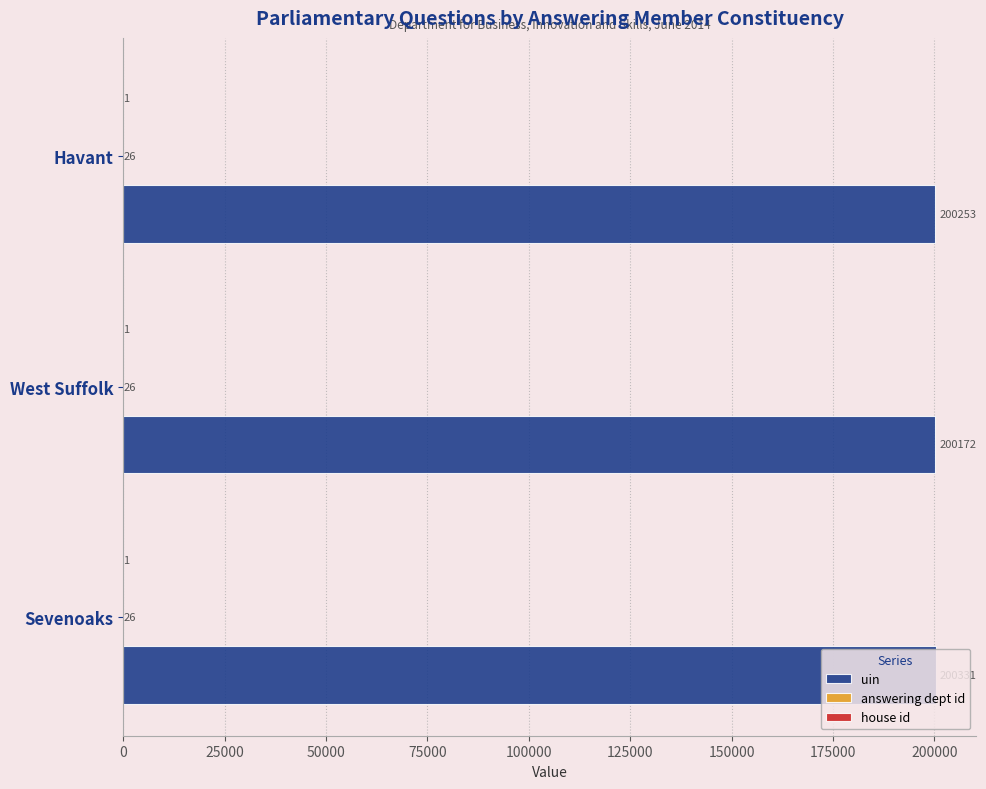

Is it true that uin equals 137247 at Sevenoaks?

False